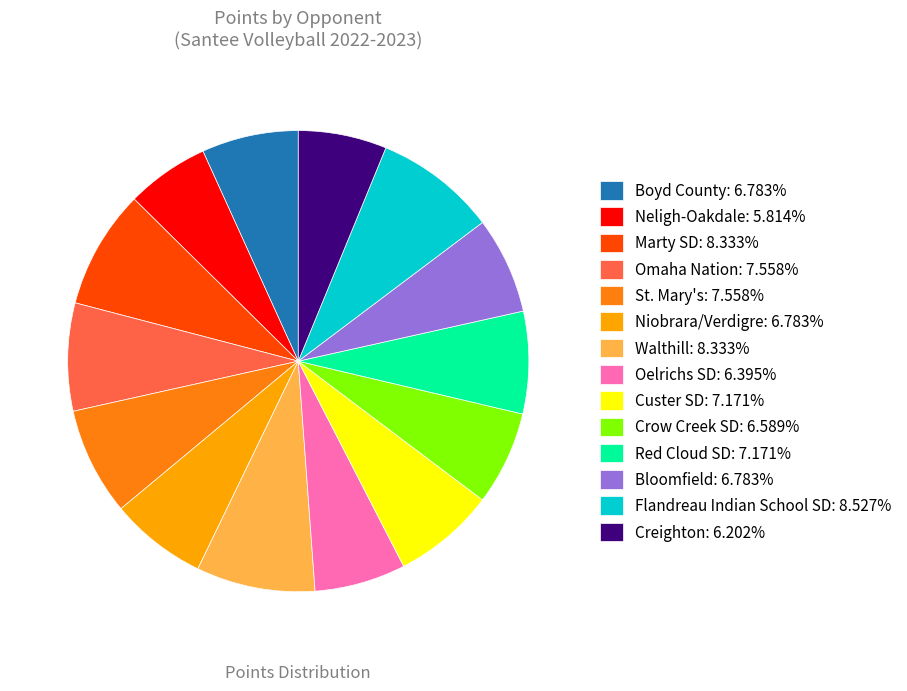

Approximately how many times larger is the value at Neligh-Oakdale: 5.814% compared to Walthill: 8.333%?

0.7